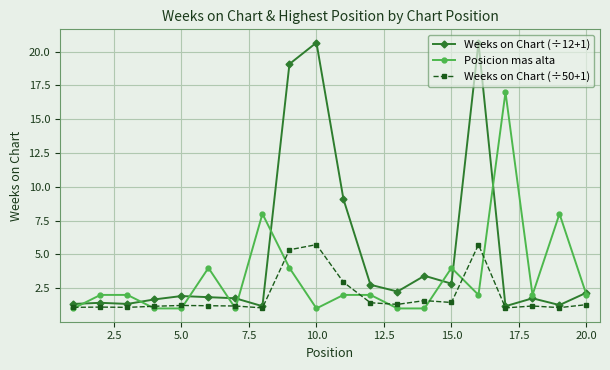

What is the value of the Posicion mas alta point at the 6th from the left?

4.0